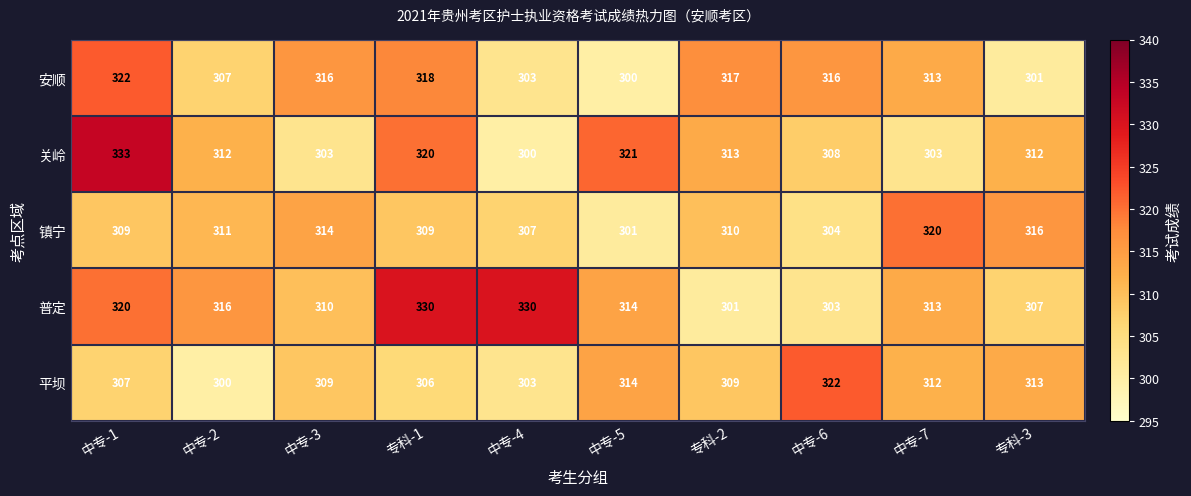

What is the difference between the highest and lowest values at 中专-1?

26